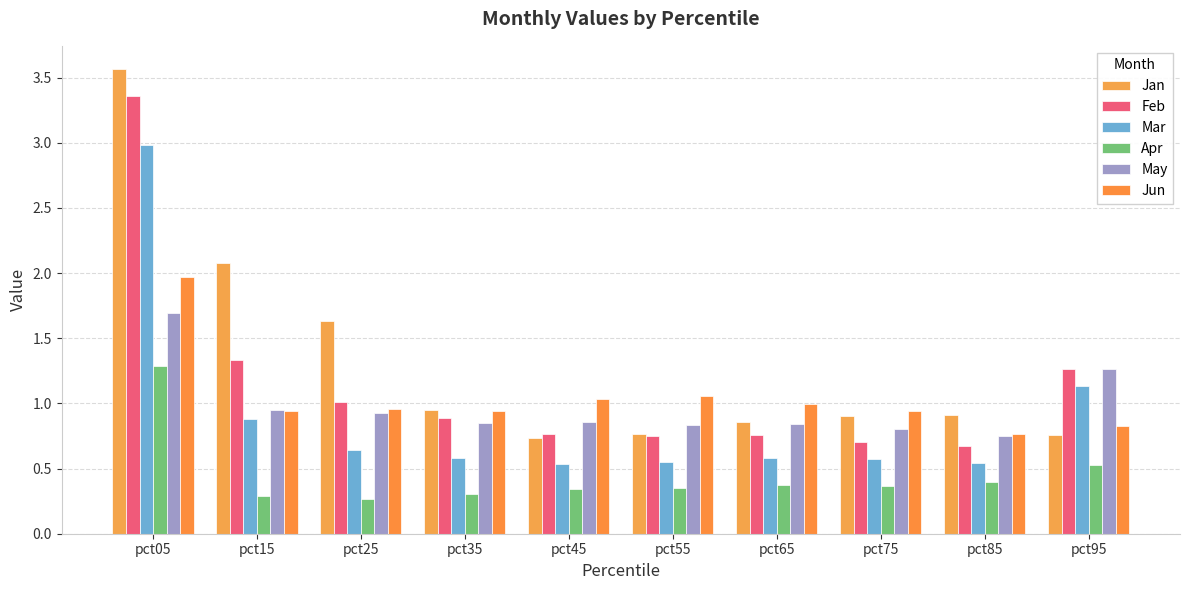

Are the bars grouped side by side (vs. stacked)?

Yes